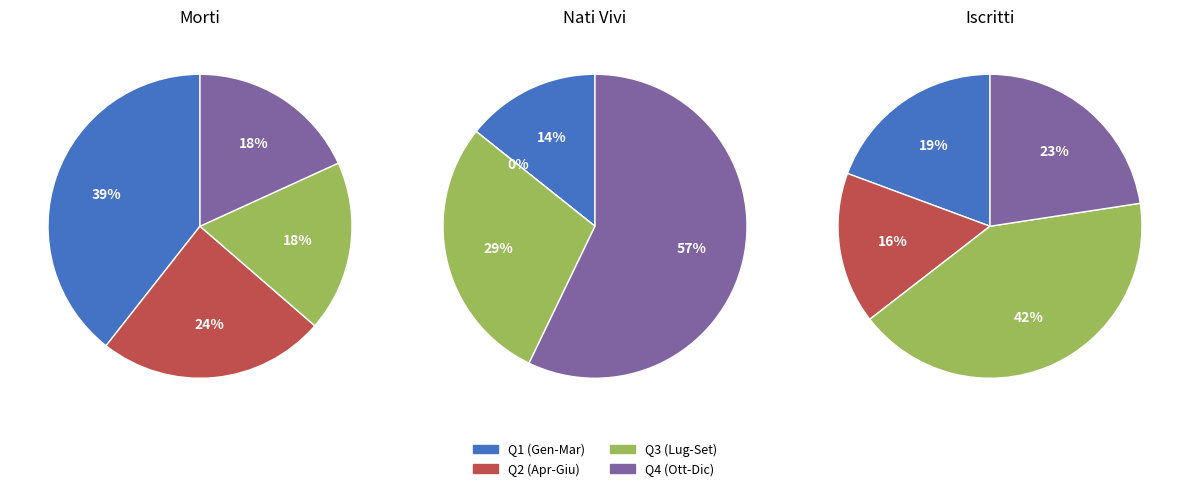

Is there a majority slice in this chart?

No